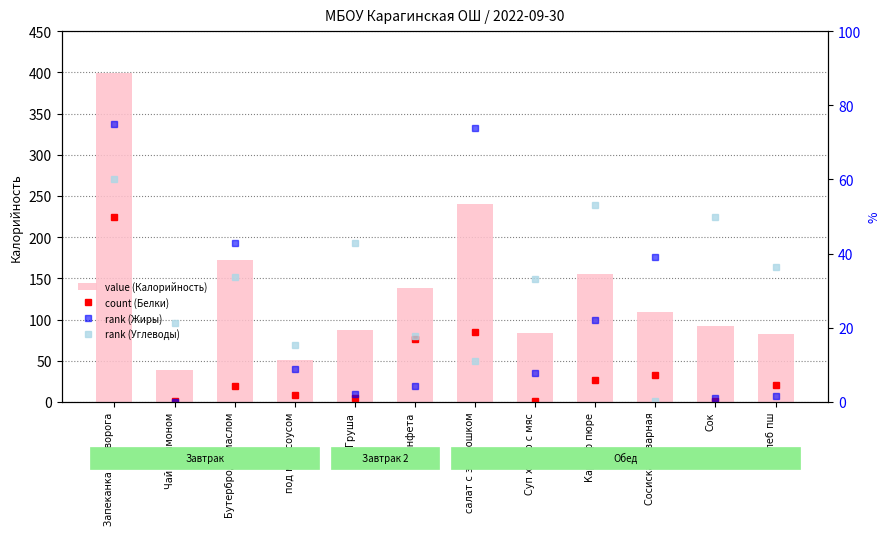

What is the spread (max minus min) of values at Бутерброд с маслом?

167.8